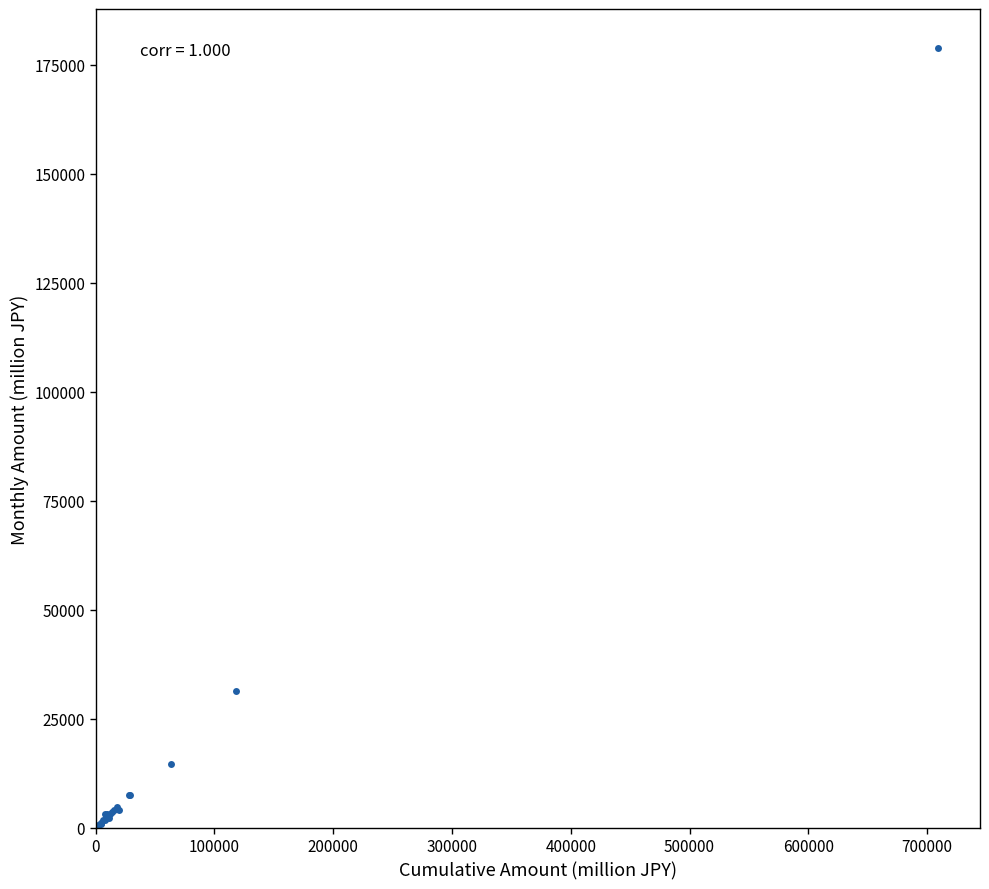

What Y value in the scatter plot is closest to 89446?

31287.8